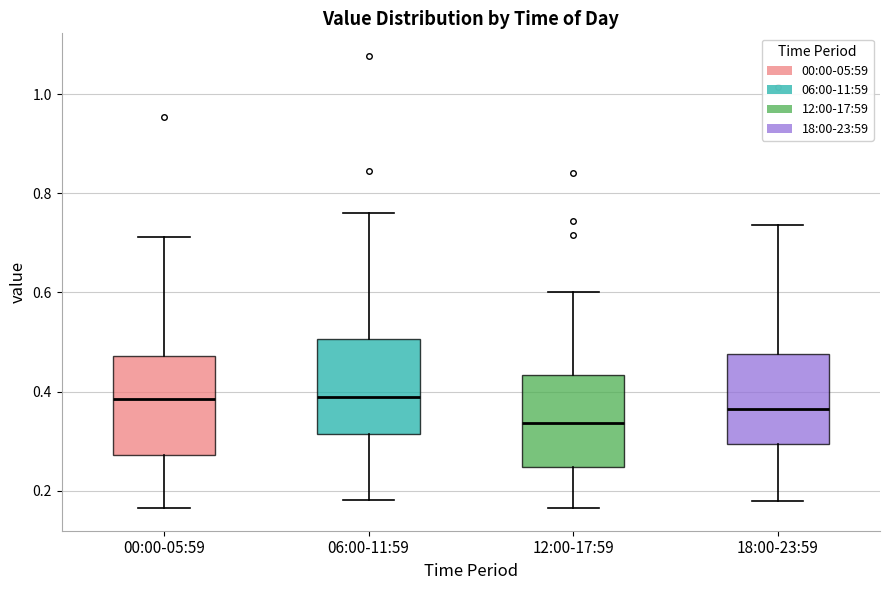

Reading left to right, read every box against the y-axis: the position of its median line, the range the box covers, and the ends of its whiskers. The values are not printed on the chart, so give them approximately, as read against the axis.

00:00-05:59: median 0.38, box 0.28 to 0.48, whiskers 0.16 to 0.72
06:00-11:59: median 0.38, box 0.32 to 0.50, whiskers 0.18 to 0.76
12:00-17:59: median 0.34, box 0.24 to 0.44, whiskers 0.16 to 0.60
18:00-23:59: median 0.36, box 0.30 to 0.48, whiskers 0.18 to 0.74